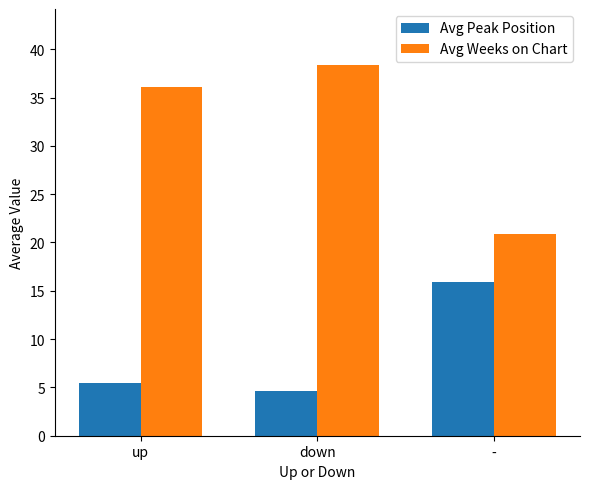

What is the maximum value for Avg Peak Position?

15.9